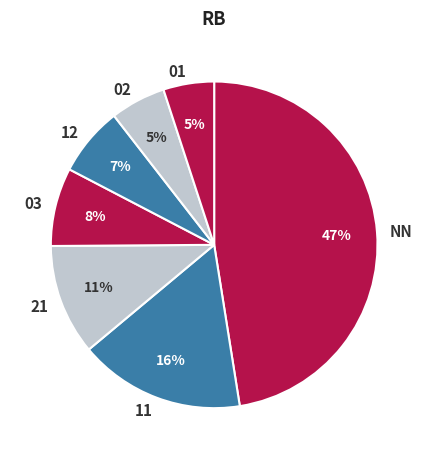

Is there a majority slice in this chart?

No